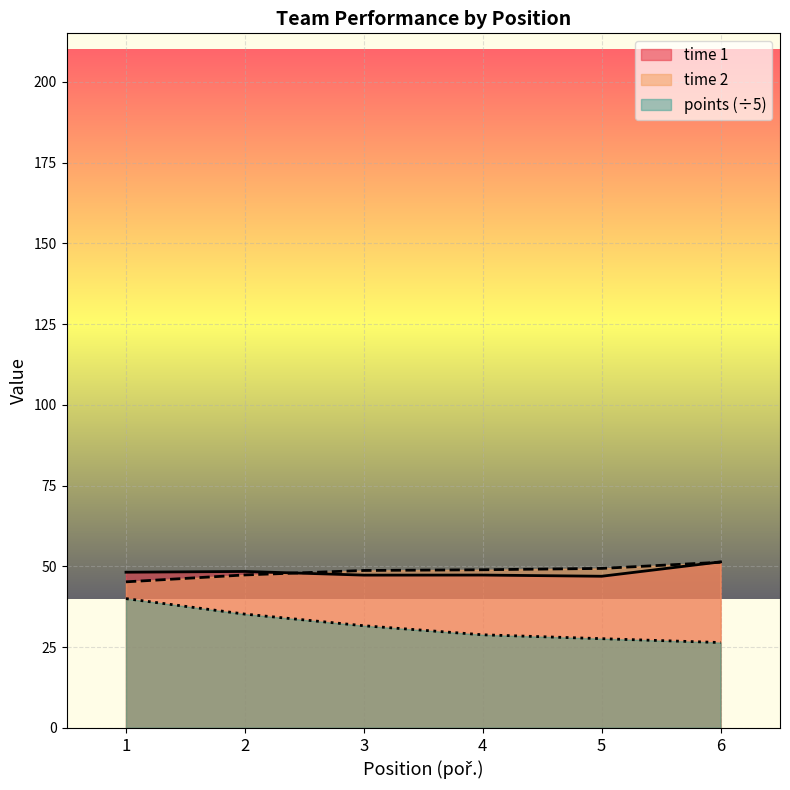

What value does the time 1 series have at 3?

47.3